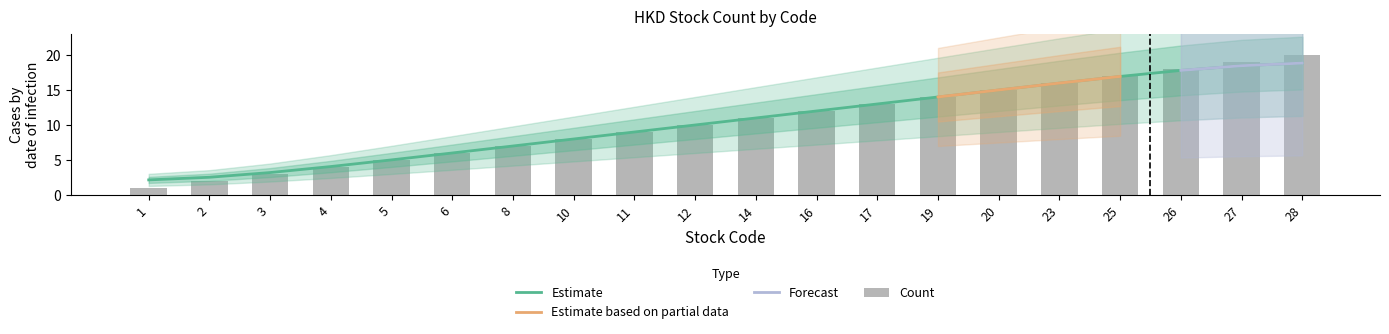

Where does the data first go above 11?

16